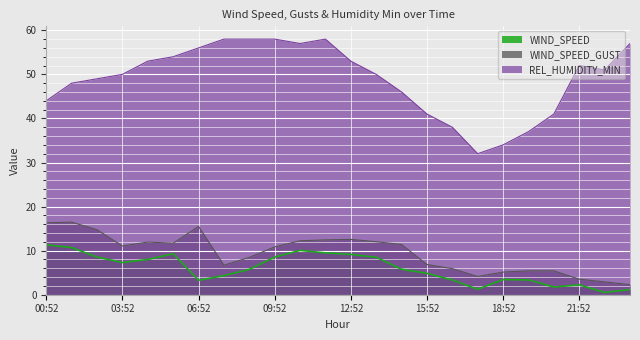

Which category has the lowest value in the REL_HUMIDITY_MIN series?

17:52